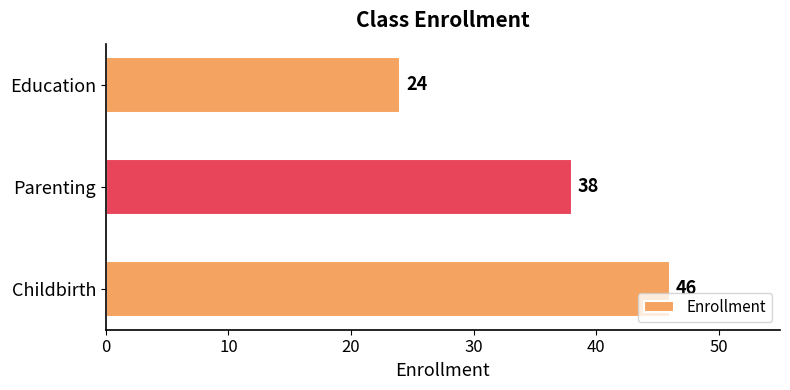

True or false: the data shows 38 at Parenting.

True